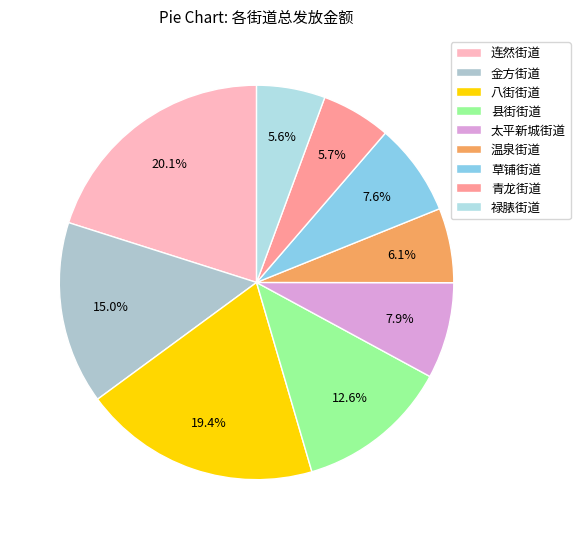

Combined, do 县街街道 and 八街街道 account for over 50%?

No